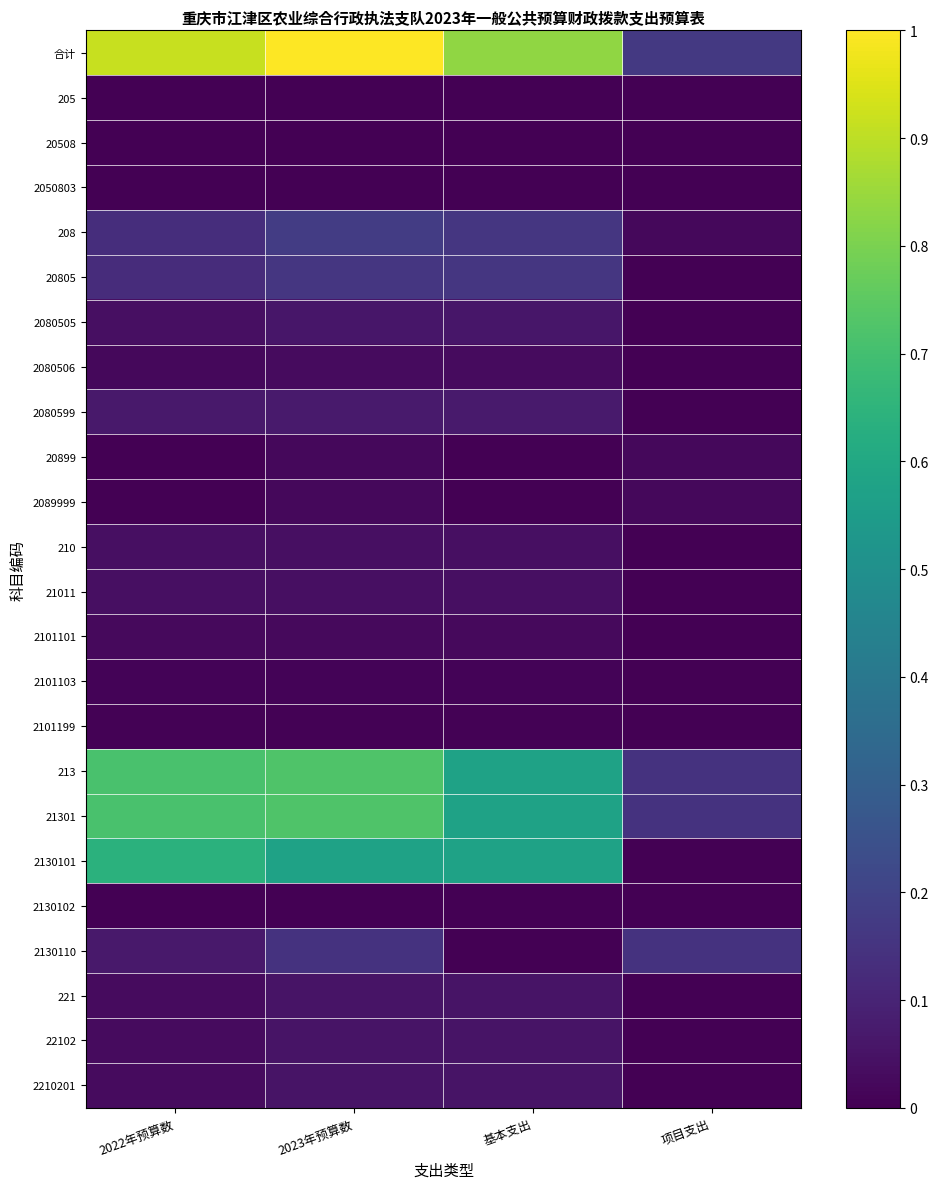

What is the total value across all series at 基本支出?

3.3